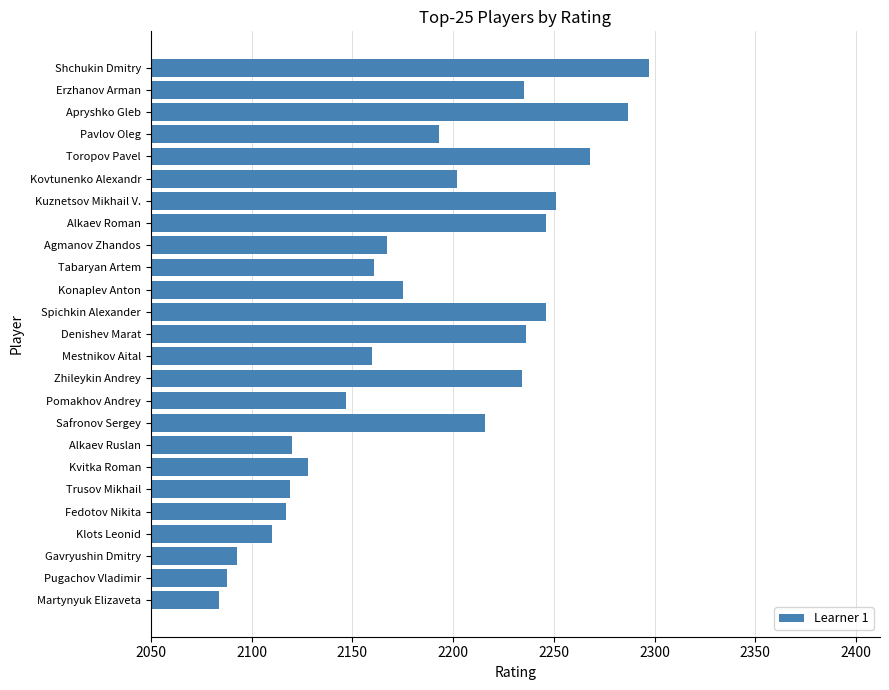

Where is the data nearest to the value 2190?

Pavlov Oleg